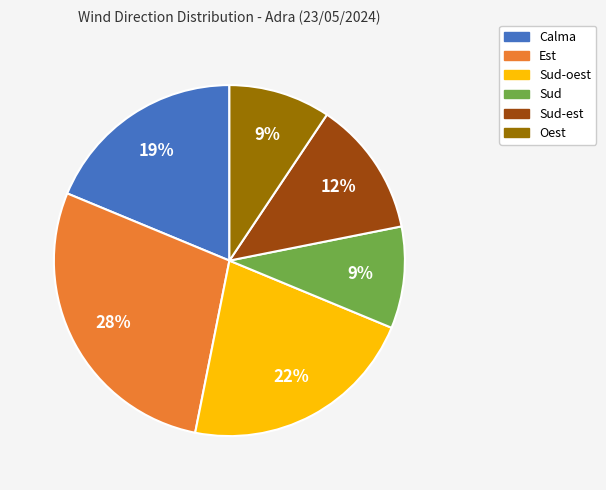

Does any single category account for the majority?

No